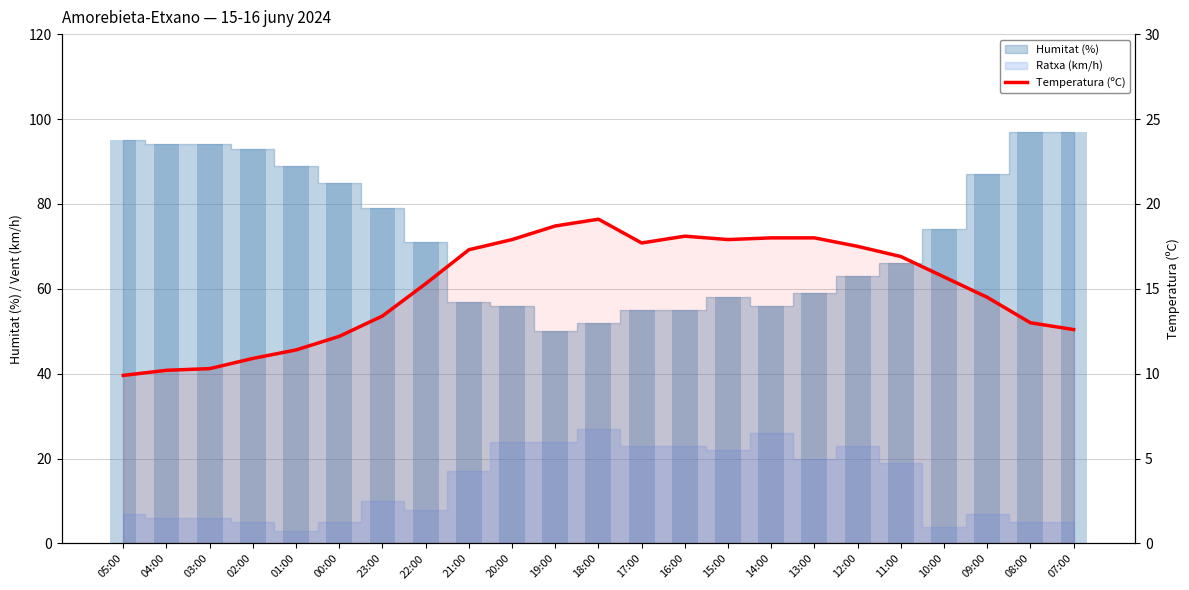

List the labels in order of value, smallest first.

05:00, 04:00, 03:00, 02:00, 01:00, 00:00, 07:00, 08:00, 23:00, 09:00, 22:00, 10:00, 11:00, 21:00, 12:00, 17:00, 20:00, 15:00, 14:00, 13:00, 16:00, 19:00, 18:00